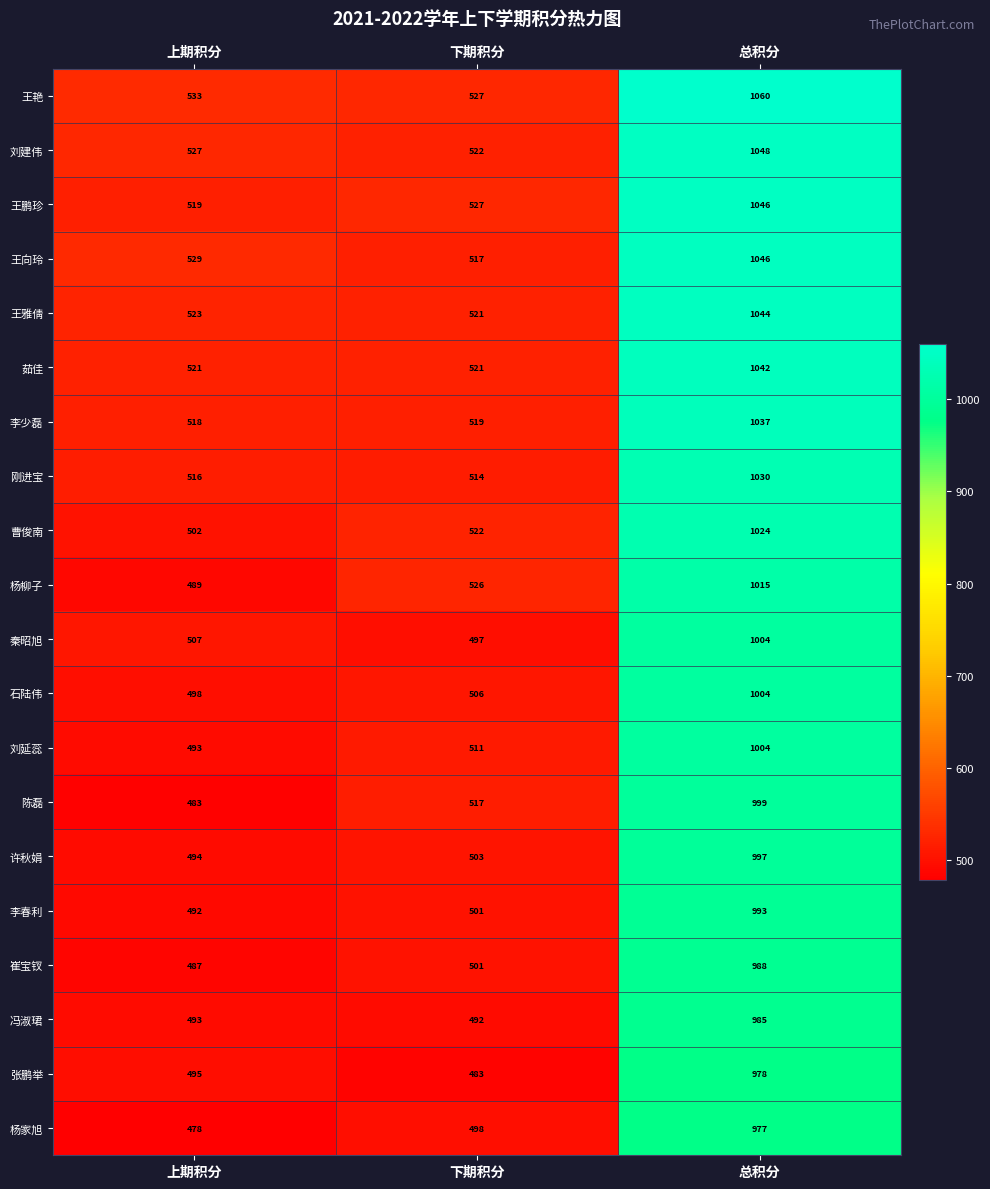

What is the approximate value of 张鹏举 at 总积分, to the nearest 5?

980